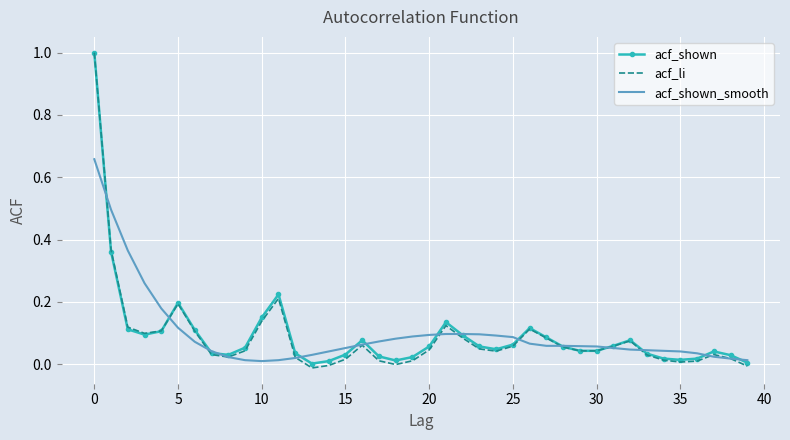

What is the maximum value for acf_li?

1.0